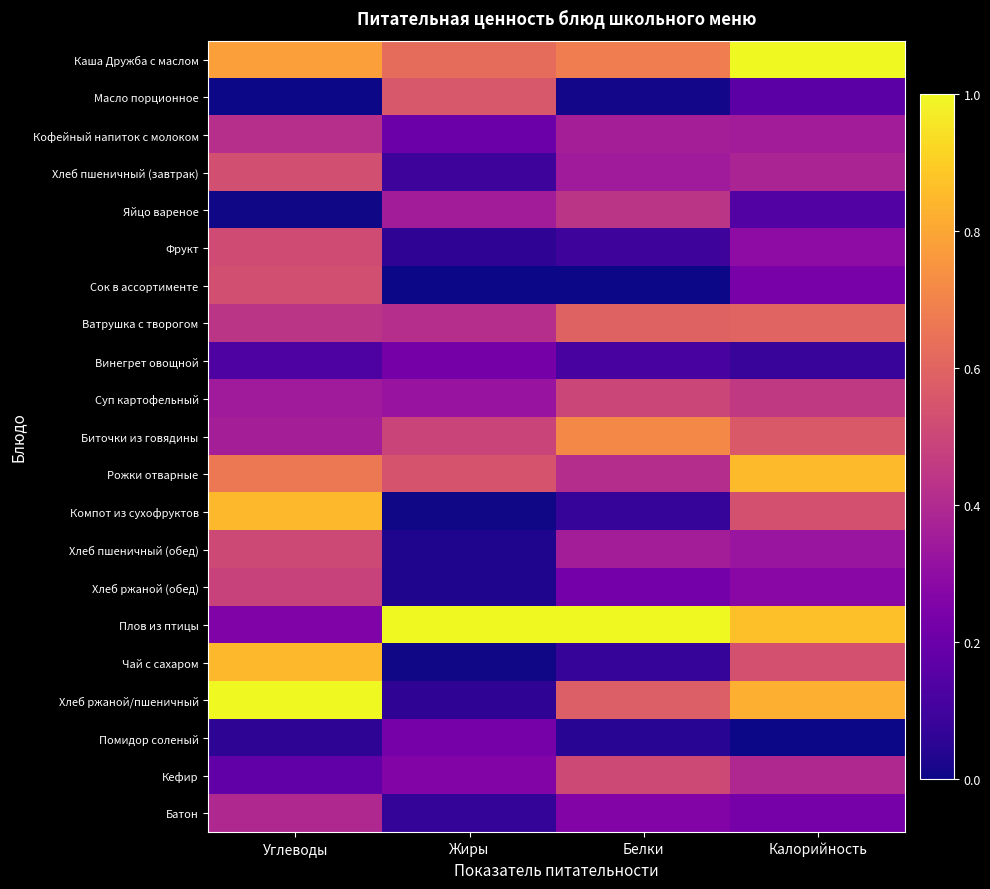

Between Жиры and Калорийность, which is larger?

Калорийность